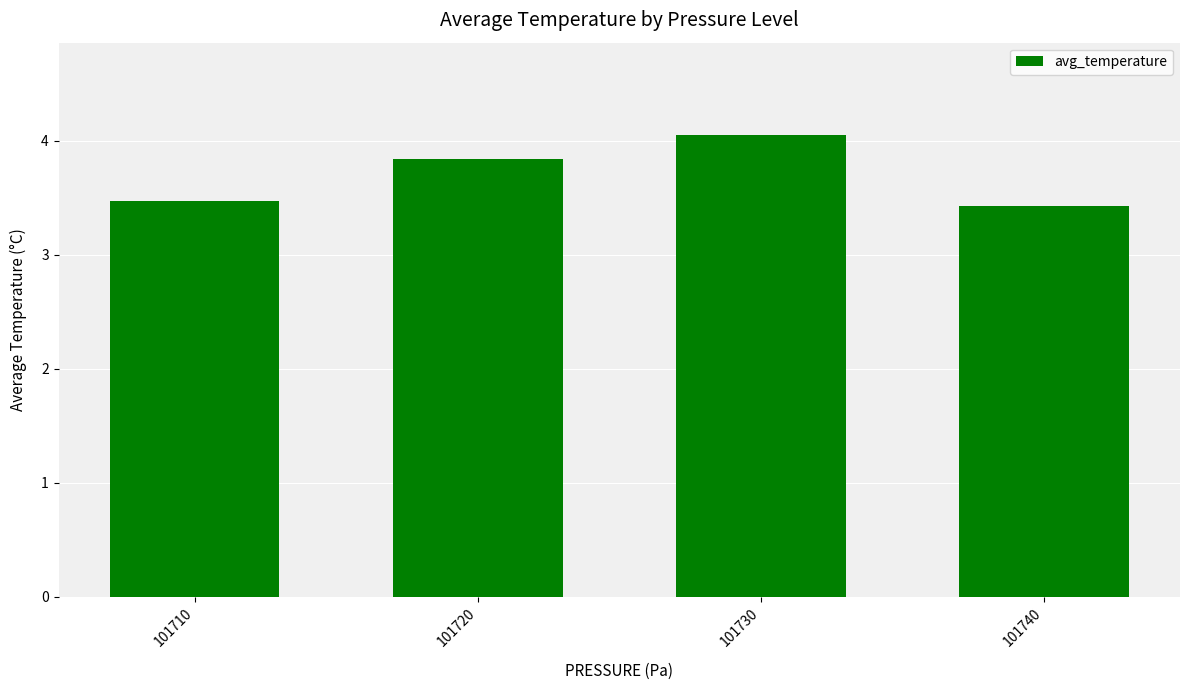

Which has a higher value, 101740 or 101710?

101710